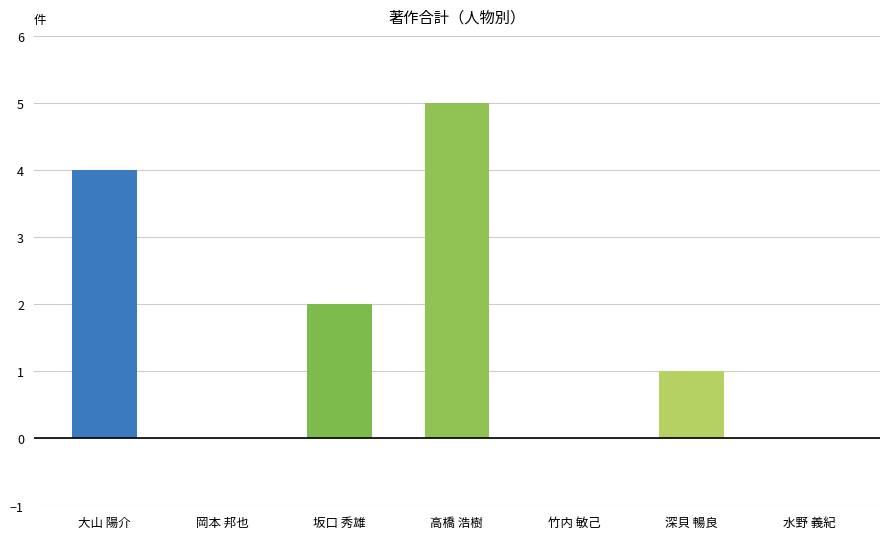

What is the maximum value shown in the chart?

5